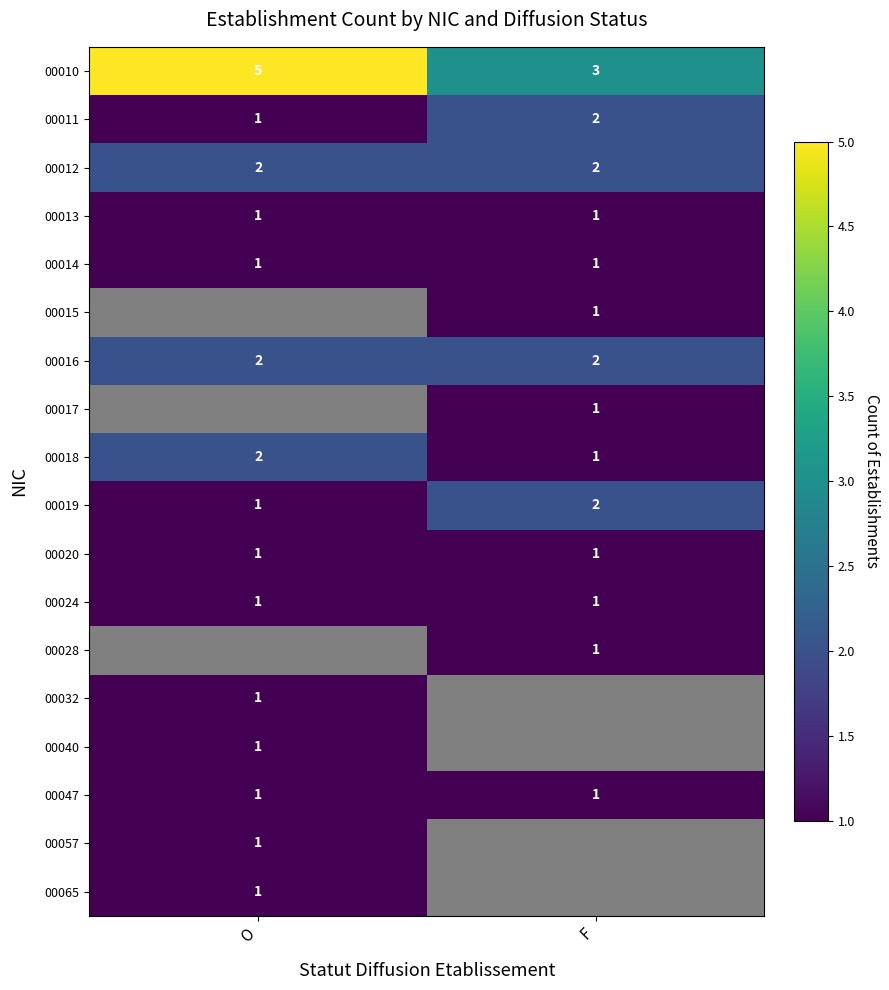

What is the difference between the highest and lowest values at O?

4.0